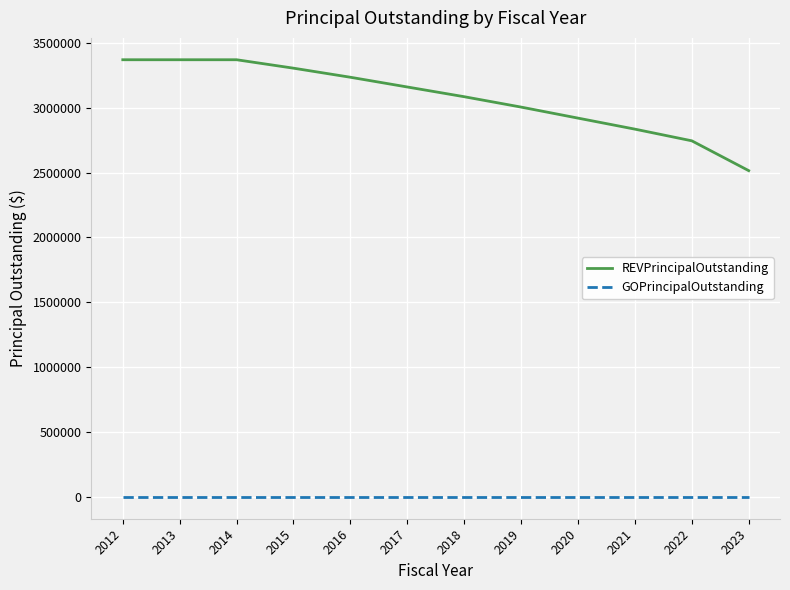

Is the value of GOPrincipalOutstanding at 2023 greater than the value of REVPrincipalOutstanding at 2023?

No